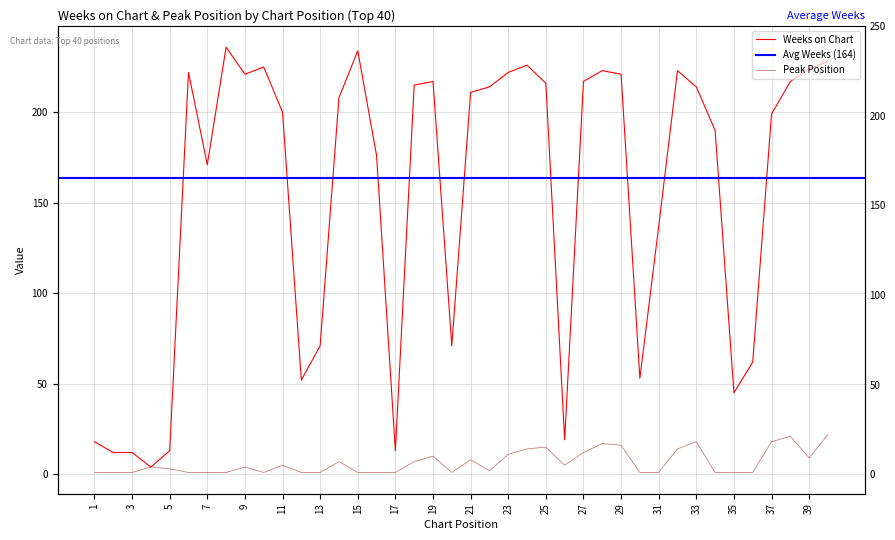

In Peak Position, how many points are lower than both neighbors (excluding endpoints)?

5